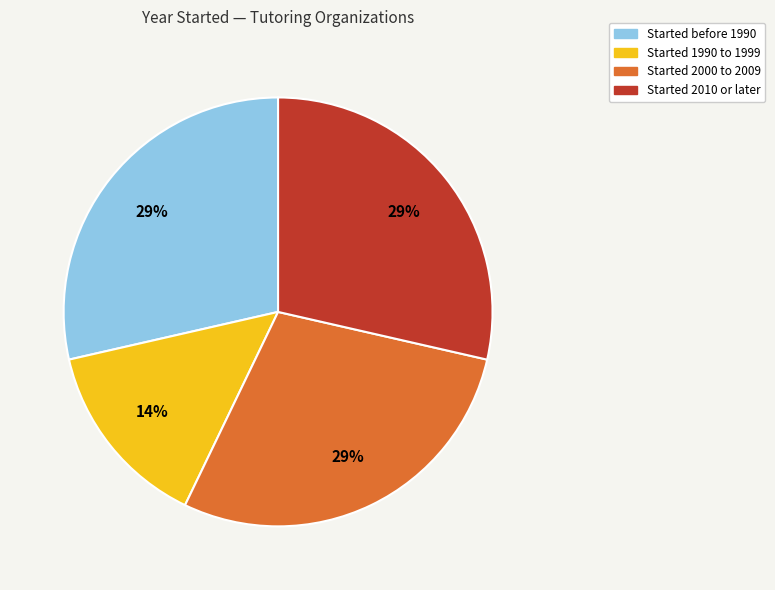

Approximately how many times larger is the value at Started 2000 to 2009 compared to Started 2010 or later?

1.0